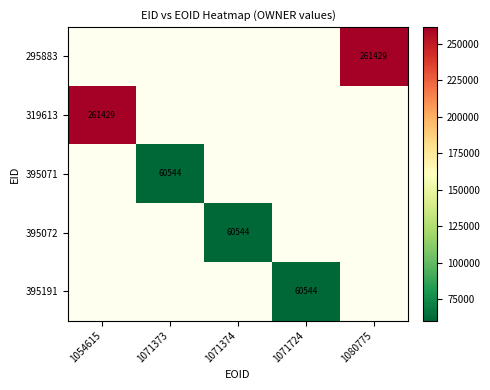

List the series in order of their overall mean, highest first.

295883, 319613, 395071, 395072, 395191